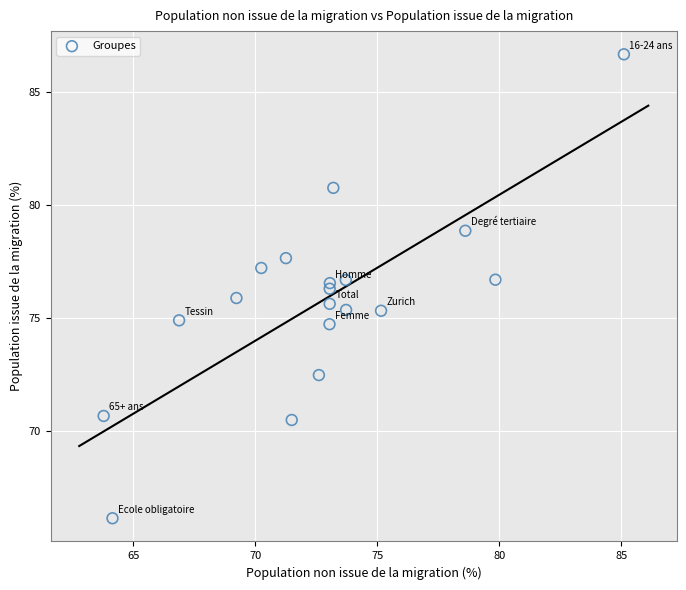

What is the range of Y values (max minus min)?

20.5